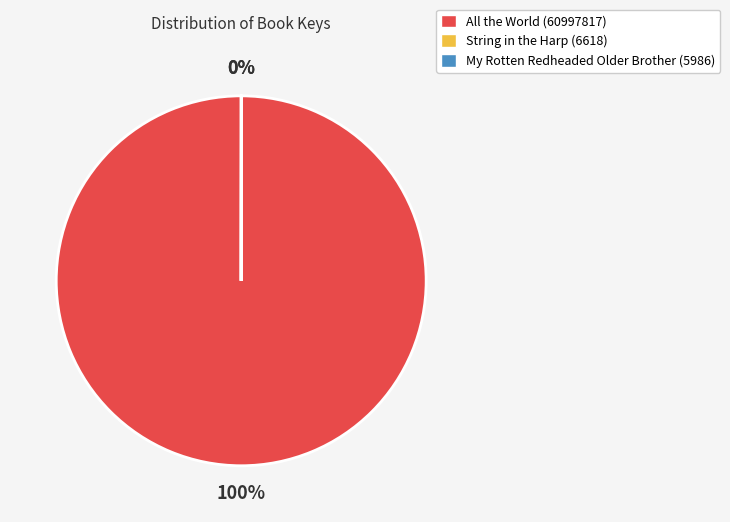

Which category has the biggest portion of the pie?

All the World (60997817)